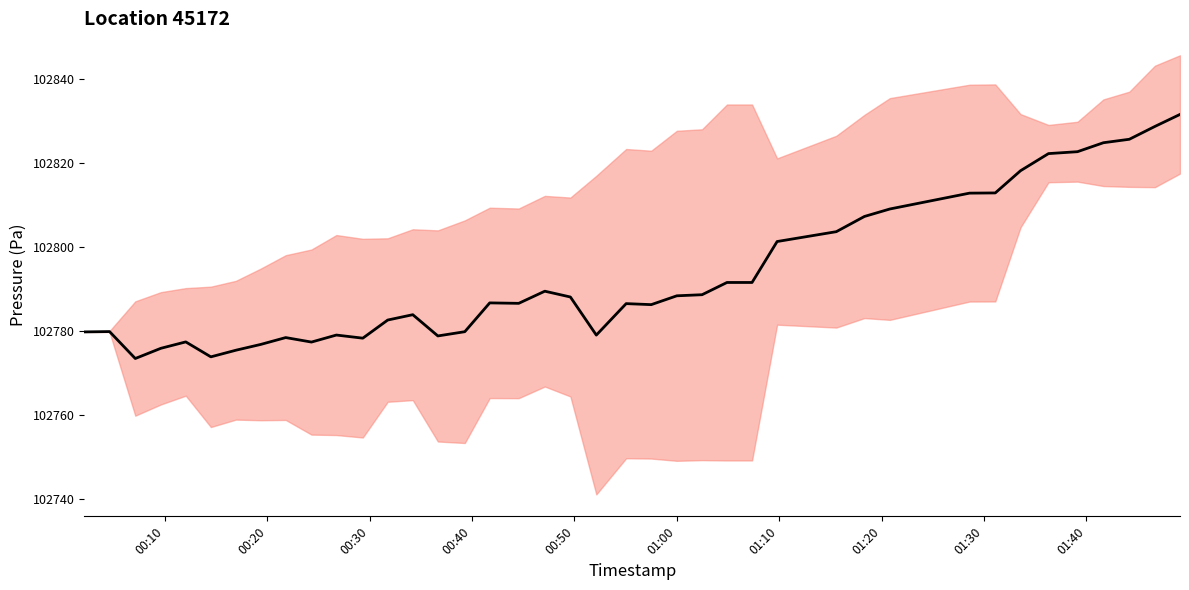

Reading left to right, transcribe all the data shown in this chart.

102779.8	102779.9	102773.4	102775.9	102777.4	102773.8	102775.4	102776.8	102778.4	102777.4	102779.0	102778.3	102782.6	102783.9	102778.8	102779.8	102786.7	102786.6	102789.5	102788.1	102779.0	102786.5	102786.3	102788.4	102788.6	102791.5	102791.5	102801.3	102803.6	102807.2	102809.0	102812.8	102812.8	102818.1	102822.2	102822.7	102824.8	102825.6	102828.7	102831.5